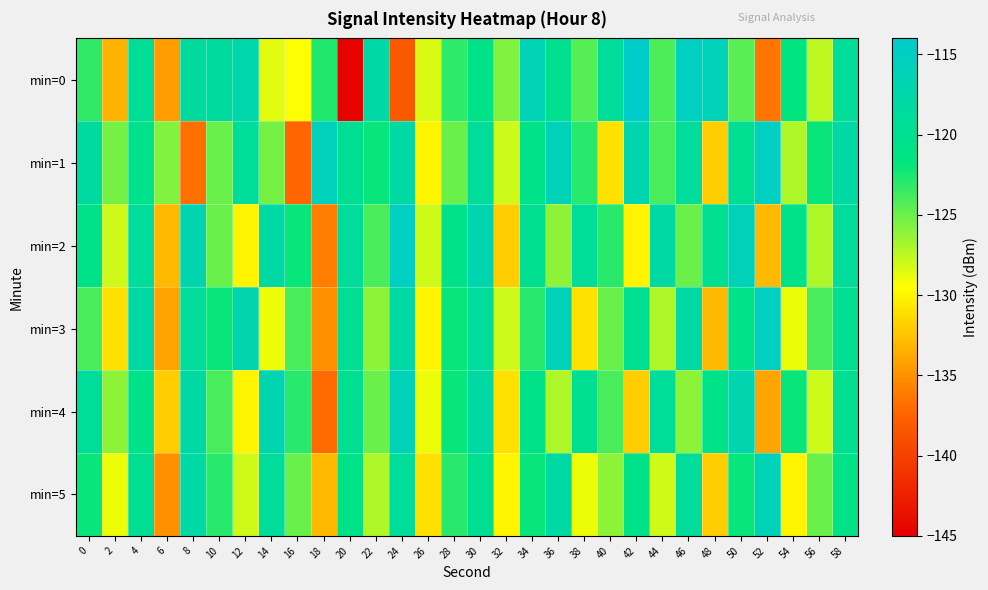

What is the total value across all series at 0?

-727.7